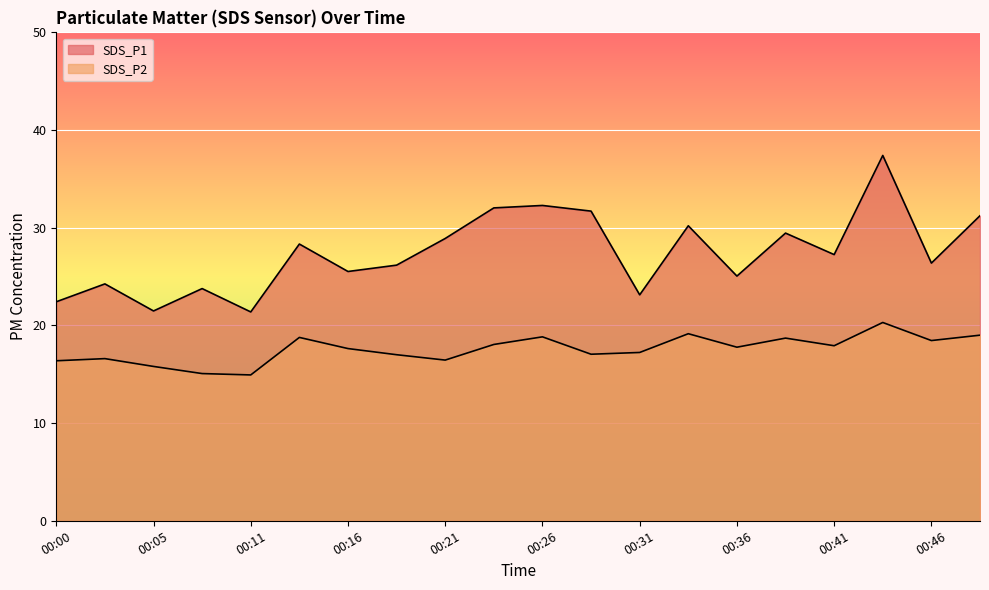

The SDS_P2 series shows 31.1 at 00:16. True or false?

False